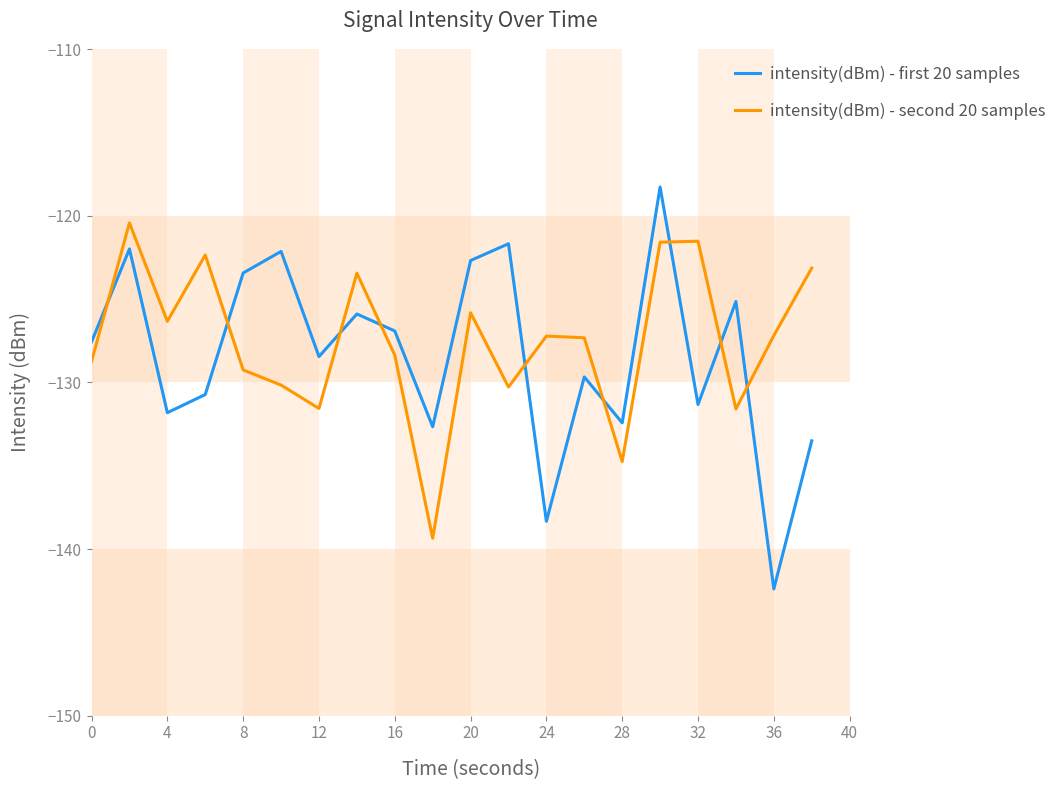

List the series in order of their peak value, highest first.

intensity(dBm) - first 20 samples, intensity(dBm) - second 20 samples